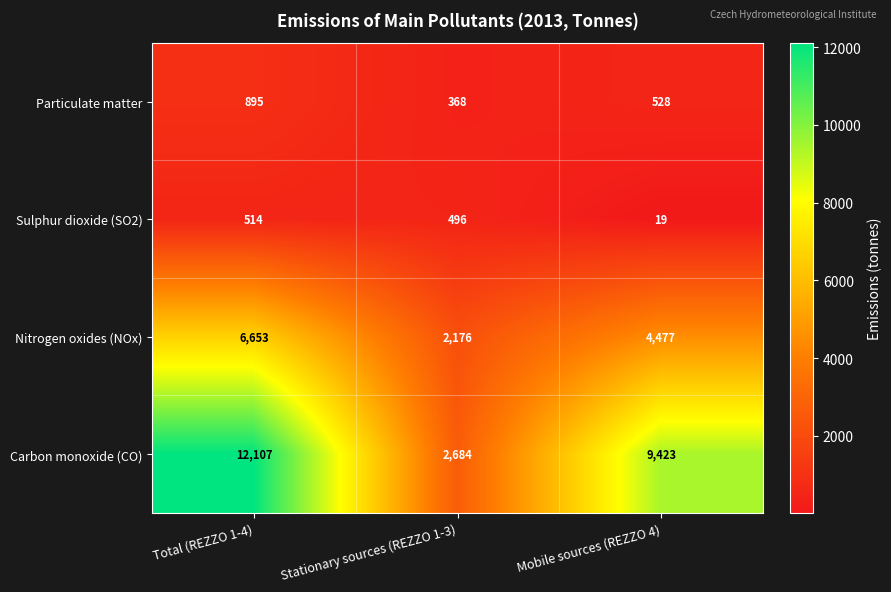

What is the sum of the Nitrogen oxides (NOx) values at Mobile sources (REZZO 4) and Total (REZZO 1-4)?

11130